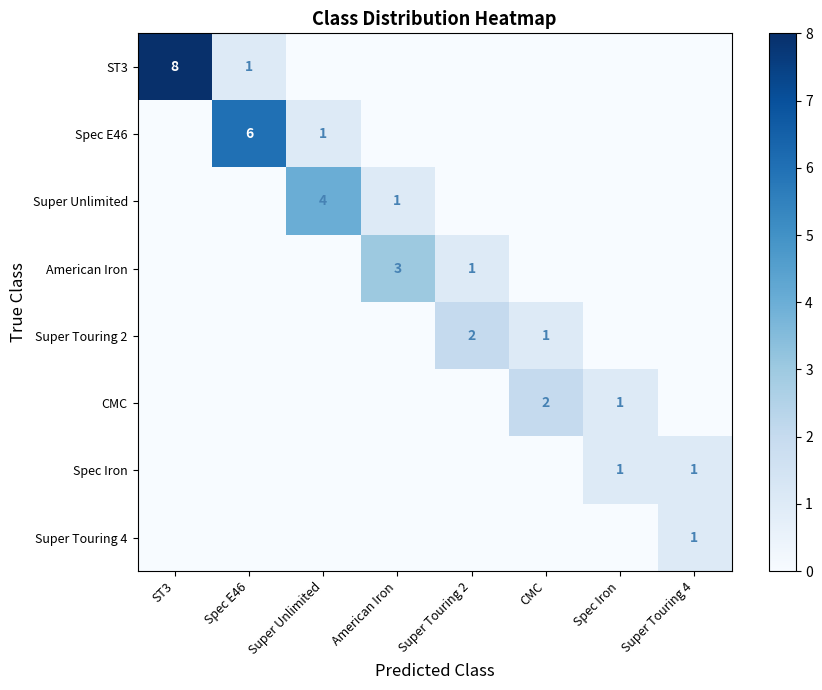

Which series has the largest range (max minus min)?

ST3